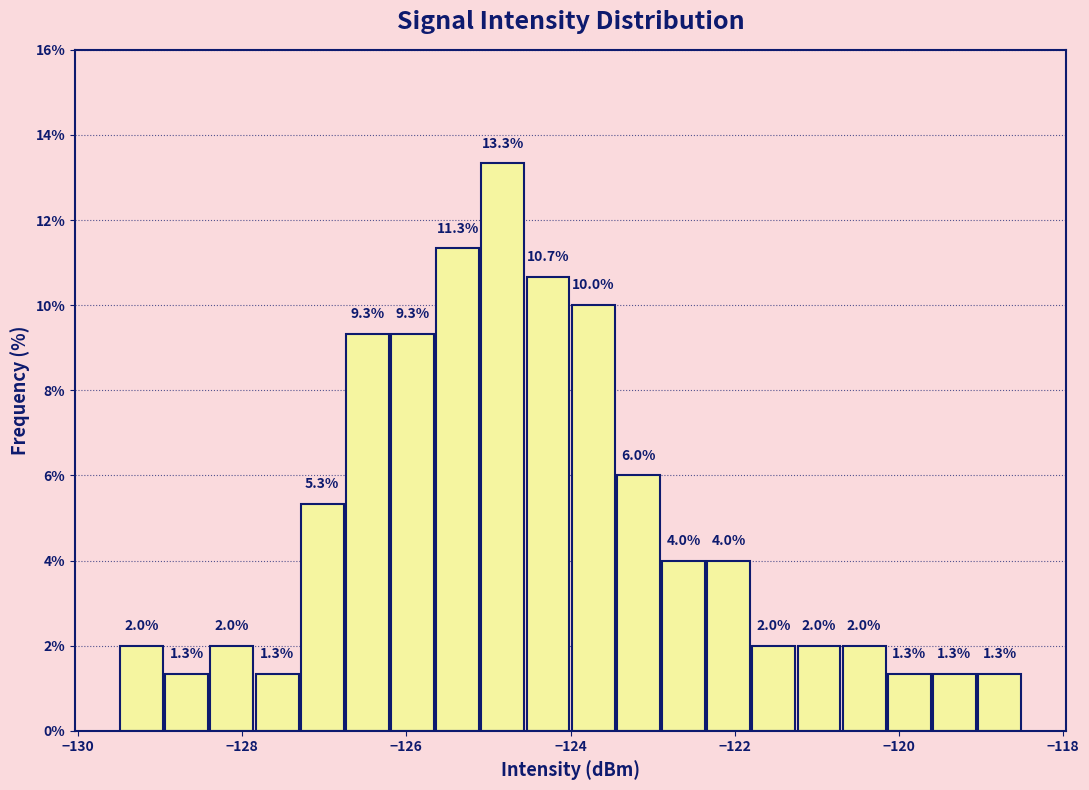

Read against the x-axis, roughly where is the centre of the tallest bar?

-124.8